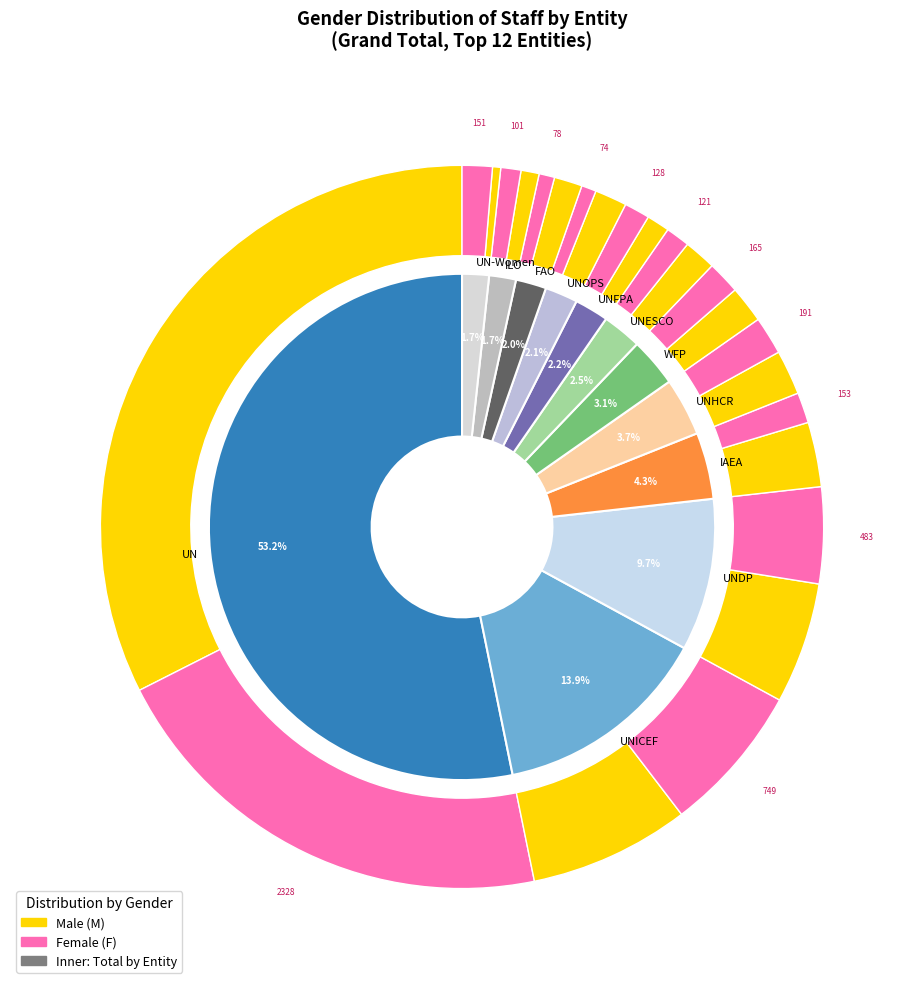

True or false: ICSC accounts for 1% of the total.

False